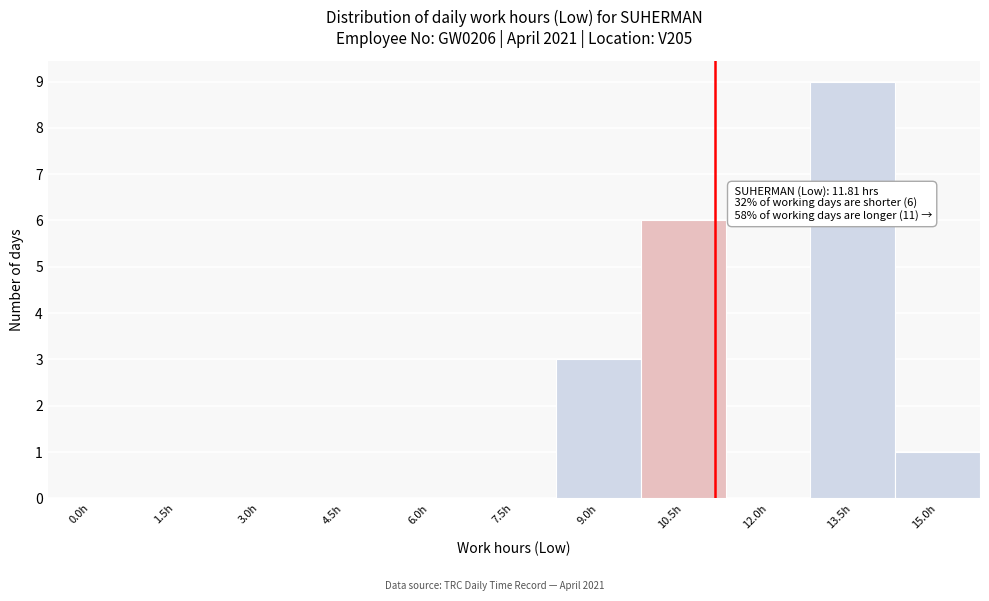

Reading left to right, extract all data points from this chart.

0.0h=0	1.5h=0	3.0h=0	4.5h=0	6.0h=0	7.5h=0	9.0h=3	10.5h=6	12.0h=0	13.5h=9	15.0h=1